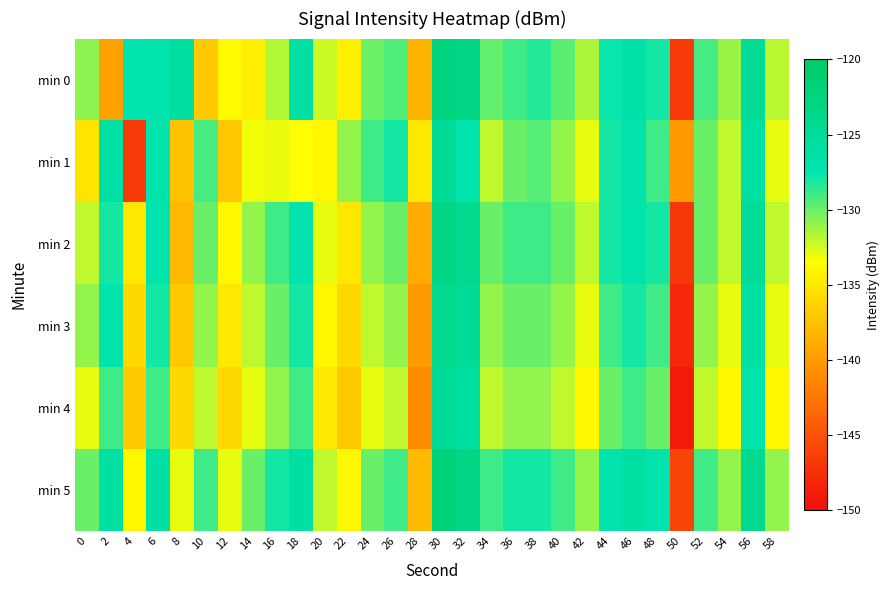

Reading left to right, extract all data points from this chart.

min 0: 0=-130.8	2=-139.6	4=-127.3	6=-127.0	8=-125.8	10=-137.0	12=-133.8	14=-134.5	16=-131.7	18=-126.1	20=-132.3	22=-134.4	24=-130.0	26=-129.4	28=-138.3	30=-122.4	32=-123.2	34=-129.9	36=-129.0	38=-128.4	40=-129.6	42=-131.6	44=-127.7	46=-126.6	48=-128.0	50=-146.7	52=-129.2	54=-131.1	56=-125.0	58=-131.8
min 1: 0=-135.2	2=-126.1	4=-146.8	6=-127.1	8=-137.4	10=-129.2	12=-137.2	14=-133.2	16=-133.1	18=-133.4	20=-134.0	22=-131.0	24=-129.0	26=-128.0	28=-135.0	30=-125.0	32=-127.0	34=-132.0	36=-130.0	38=-129.5	40=-131.0	42=-133.0	44=-128.0	46=-127.0	48=-129.0	50=-140.0	52=-130.0	54=-132.0	56=-126.0	58=-133.0
min 2: 0=-132.0	2=-128.0	4=-135.0	6=-127.0	8=-138.0	10=-130.0	12=-134.0	14=-131.0	16=-129.0	18=-127.0	20=-133.0	22=-135.0	24=-131.0	26=-130.0	28=-139.0	30=-123.0	32=-124.0	34=-130.0	36=-129.0	38=-129.0	40=-130.0	42=-132.0	44=-128.0	46=-127.0	48=-128.0	50=-147.0	52=-130.0	54=-132.0	56=-125.0	58=-132.0
min 3: 0=-131.0	2=-127.0	4=-136.0	6=-128.0	8=-137.0	10=-131.0	12=-135.0	14=-132.0	16=-130.0	18=-128.0	20=-134.0	22=-136.0	24=-132.0	26=-131.0	28=-140.0	30=-124.0	32=-125.0	34=-131.0	36=-130.0	38=-130.0	40=-131.0	42=-133.0	44=-129.0	46=-128.0	48=-129.0	50=-148.0	52=-131.0	54=-133.0	56=-126.0	58=-133.0
min 4: 0=-133.0	2=-129.0	4=-137.0	6=-129.0	8=-136.0	10=-132.0	12=-136.0	14=-133.0	16=-131.0	18=-129.0	20=-135.0	22=-137.0	24=-133.0	26=-132.0	28=-141.0	30=-125.0	32=-126.0	34=-132.0	36=-131.0	38=-131.0	40=-132.0	42=-134.0	44=-130.0	46=-129.0	48=-130.0	50=-149.0	52=-132.0	54=-134.0	56=-127.0	58=-134.0
min 5: 0=-130.0	2=-126.0	4=-134.0	6=-126.0	8=-133.0	10=-129.0	12=-133.0	14=-130.0	16=-128.0	18=-126.0	20=-132.0	22=-134.0	24=-130.0	26=-129.0	28=-138.0	30=-122.0	32=-123.0	34=-129.0	36=-128.0	38=-128.0	40=-129.0	42=-131.0	44=-127.0	46=-126.0	48=-127.0	50=-146.0	52=-129.0	54=-131.0	56=-124.0	58=-131.0